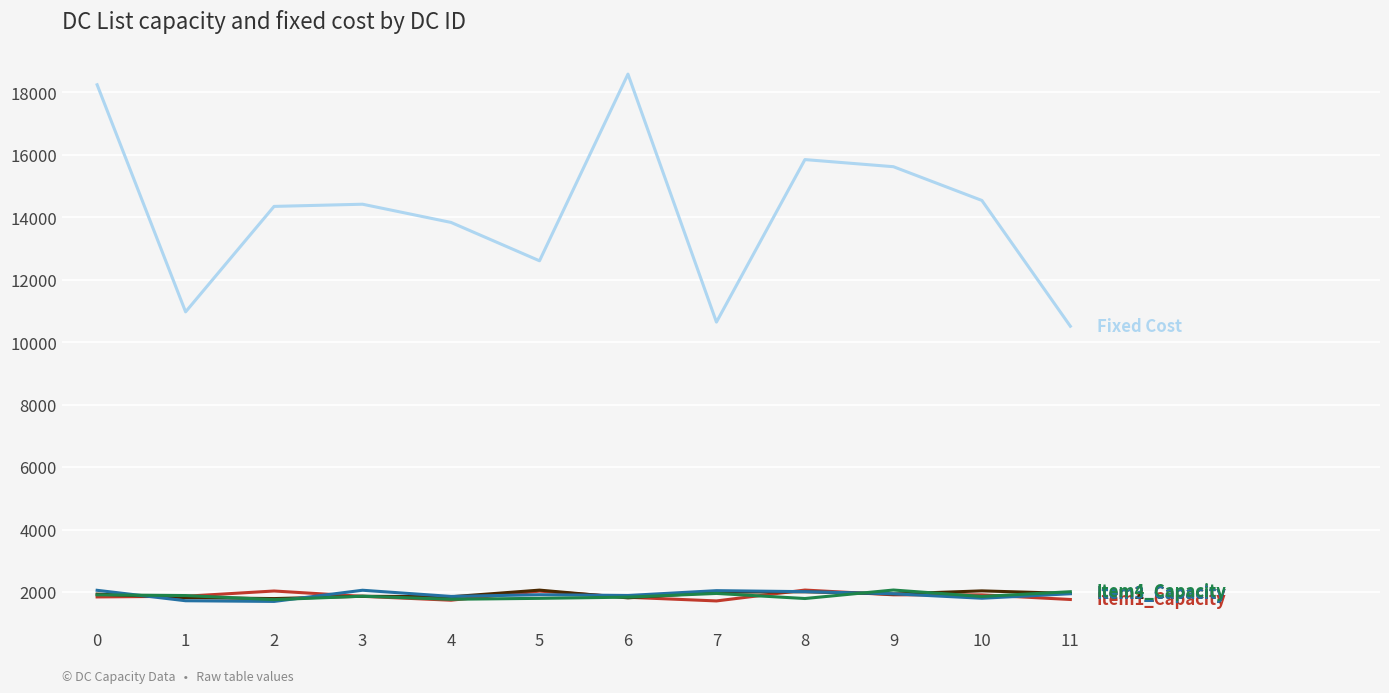

What is the total value across all series at 10?

22171